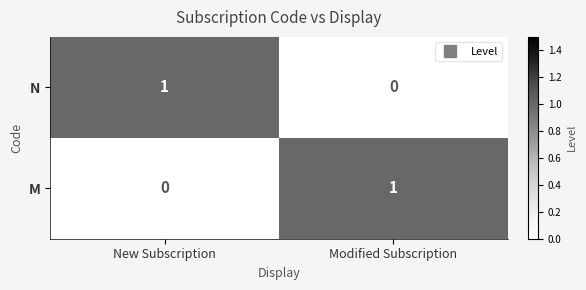

How many series are shown in this chart?

2